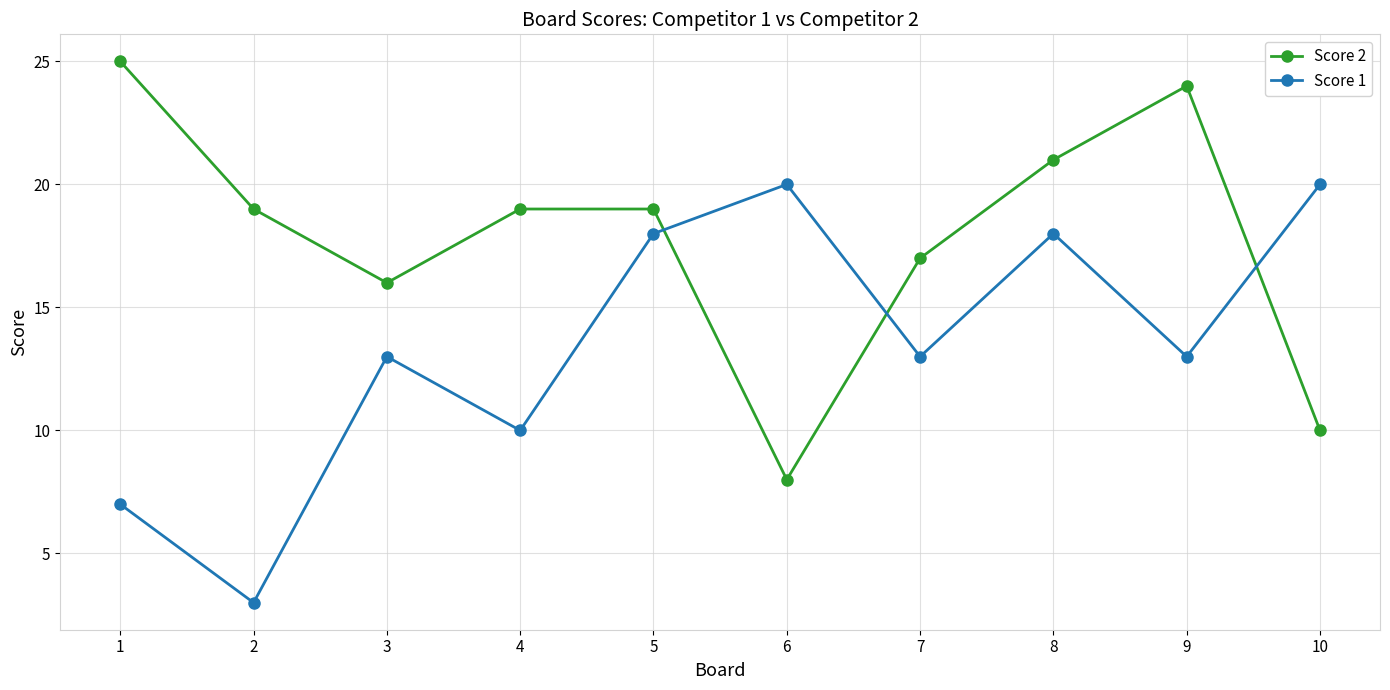

What is the value of the Score 1 point at the 9th from the left?

13